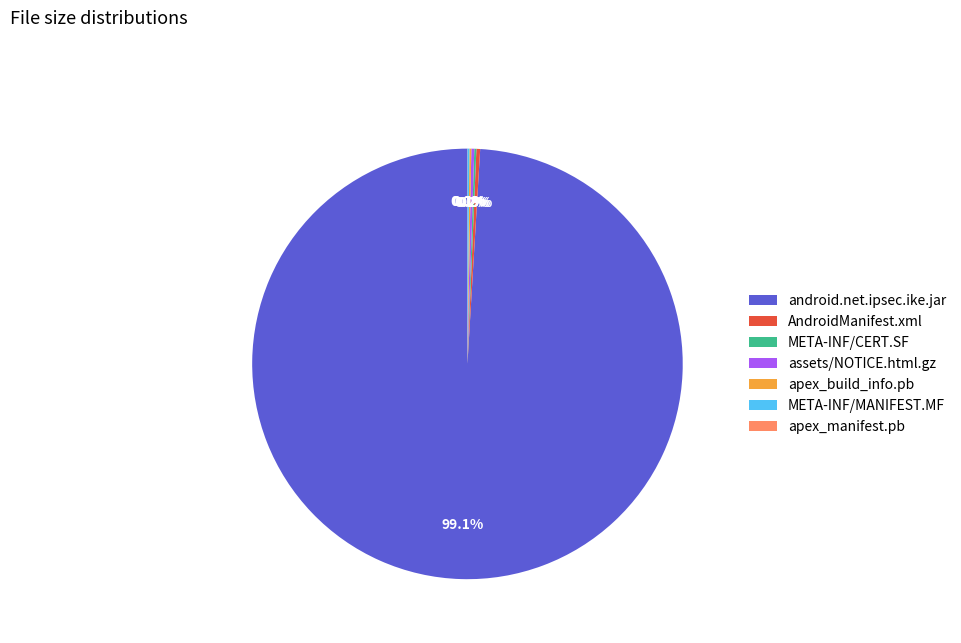

Which category accounts for the majority?

android.net.ipsec.ike.jar